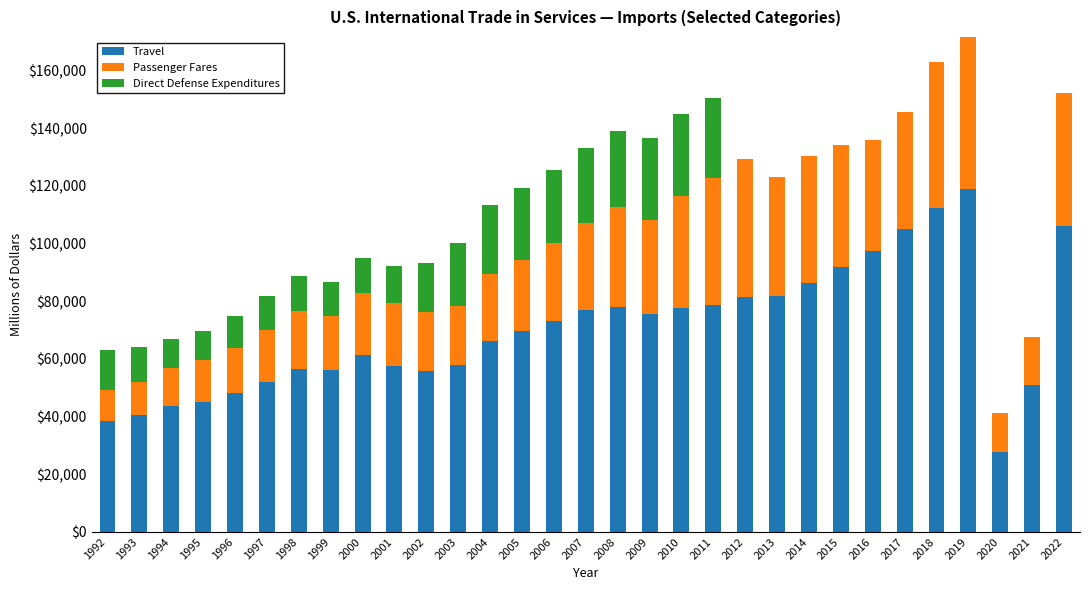

What is the total value across all series at 1998?

88639